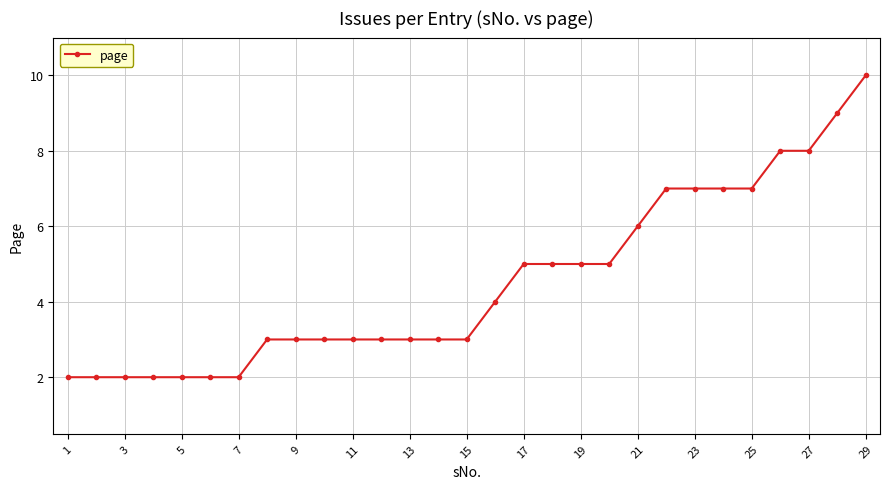

What is the average value?

5